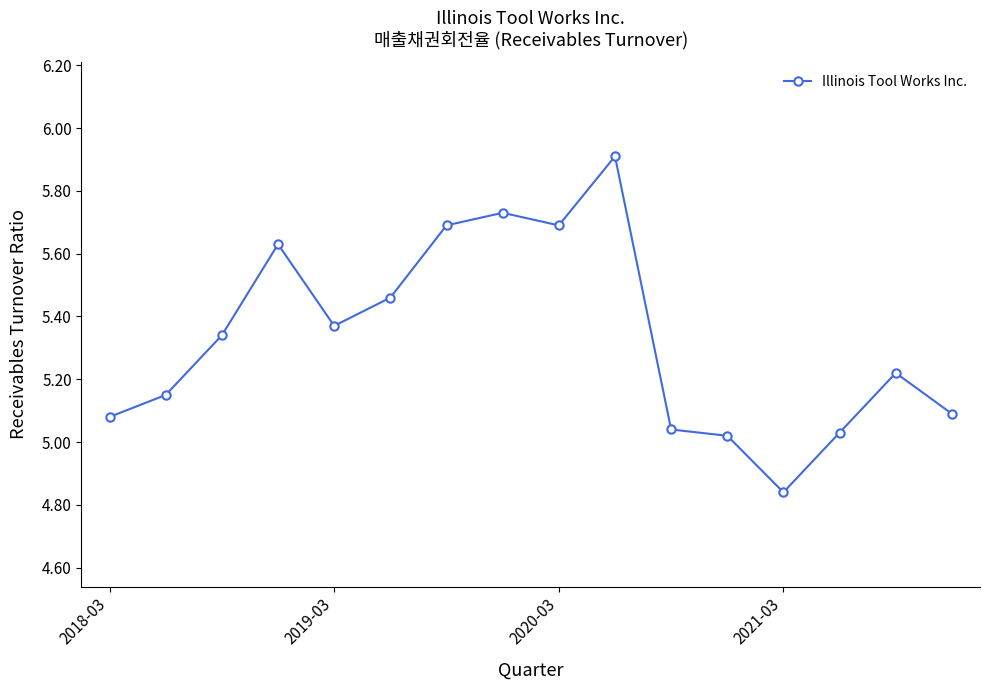

How many interior local peaks (higher than both neighbors) does the data have?

4